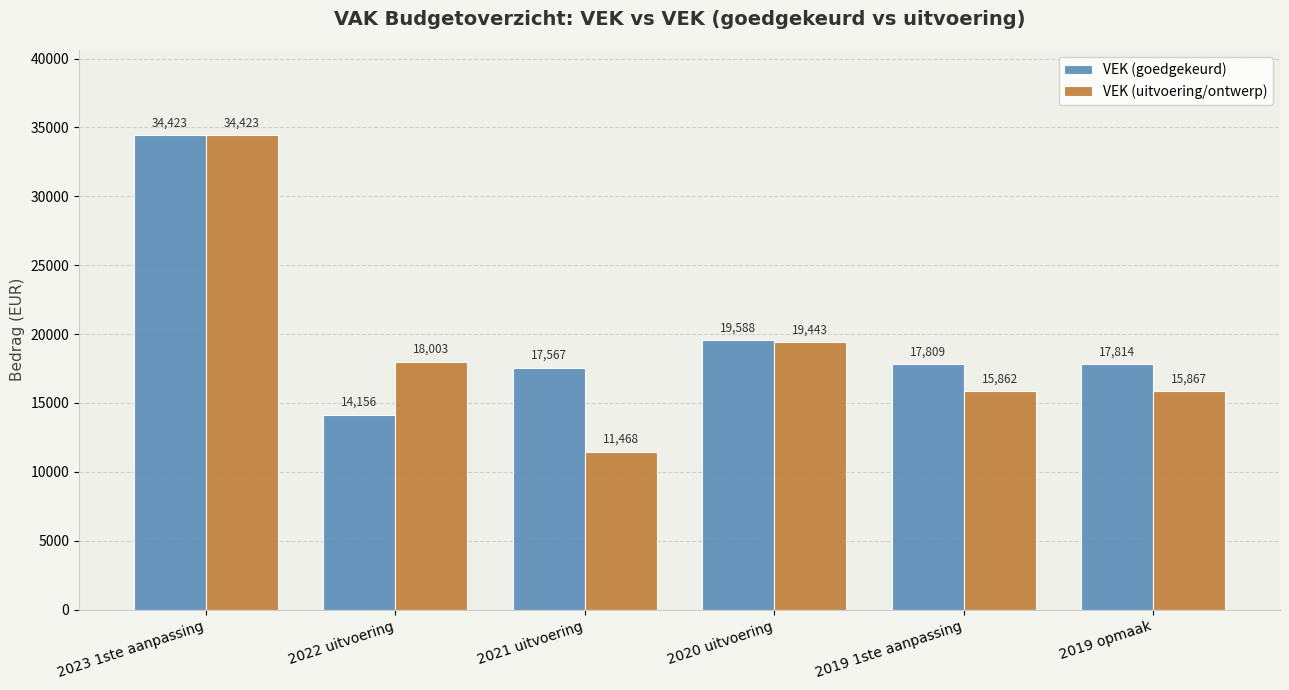

The VEK (goedgekeurd) series shows 25008 at 2019 1ste aanpassing. True or false?

False